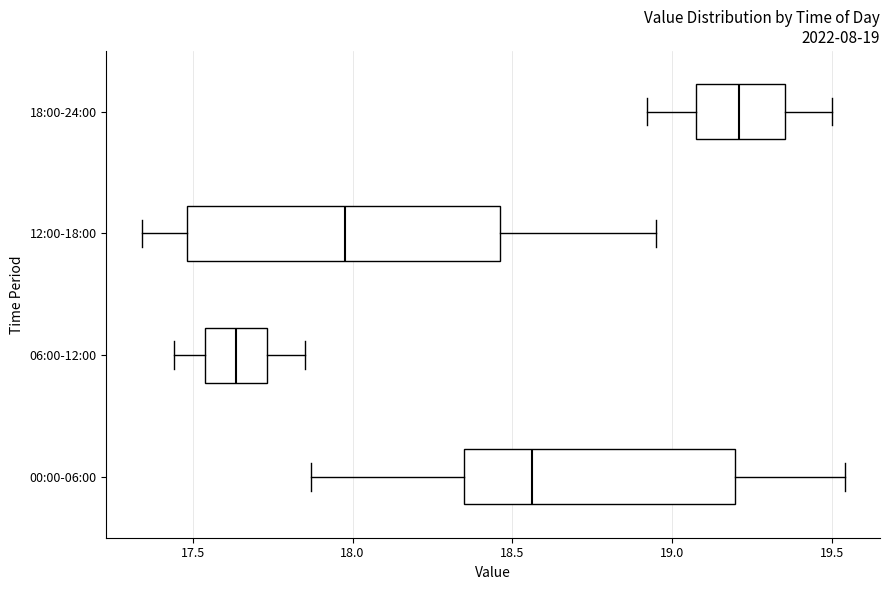

Which box has the furthest to the right median line?

18:00-24:00